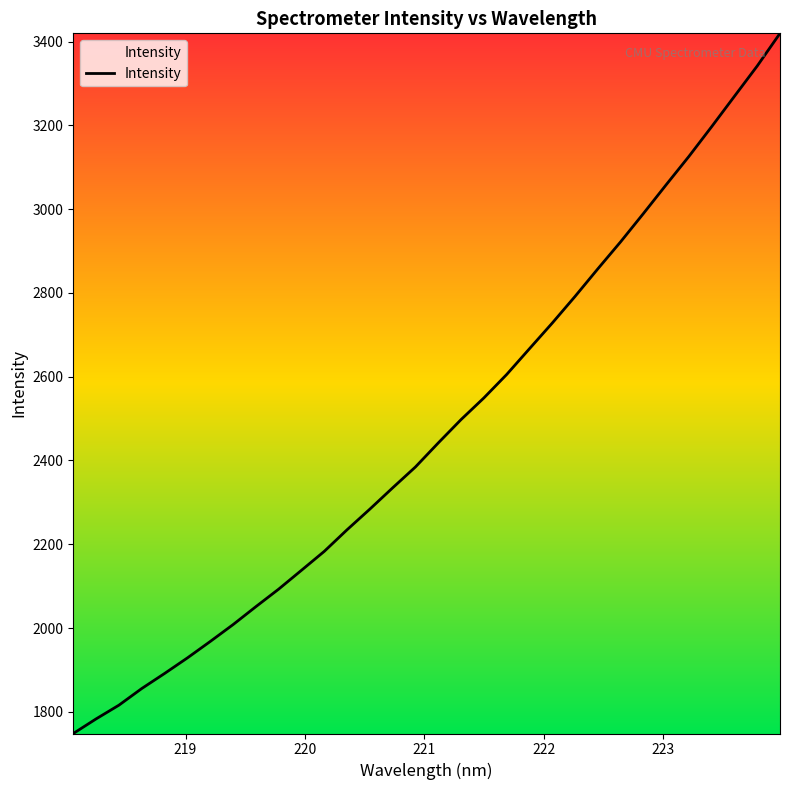

What is the difference between the maximum and minimum values?

1671.3